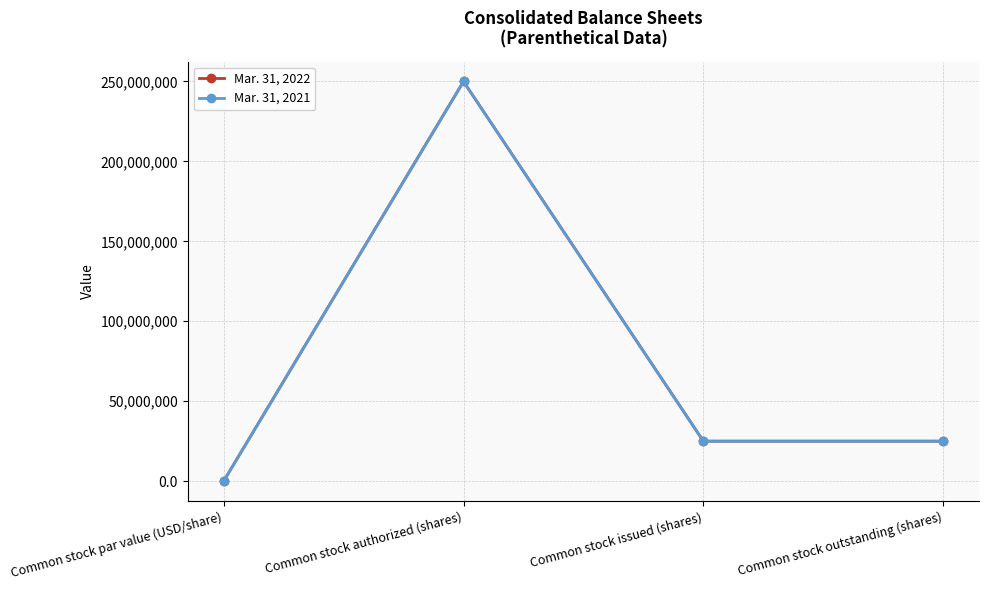

What position from the right is Common stock issued (shares)?

2